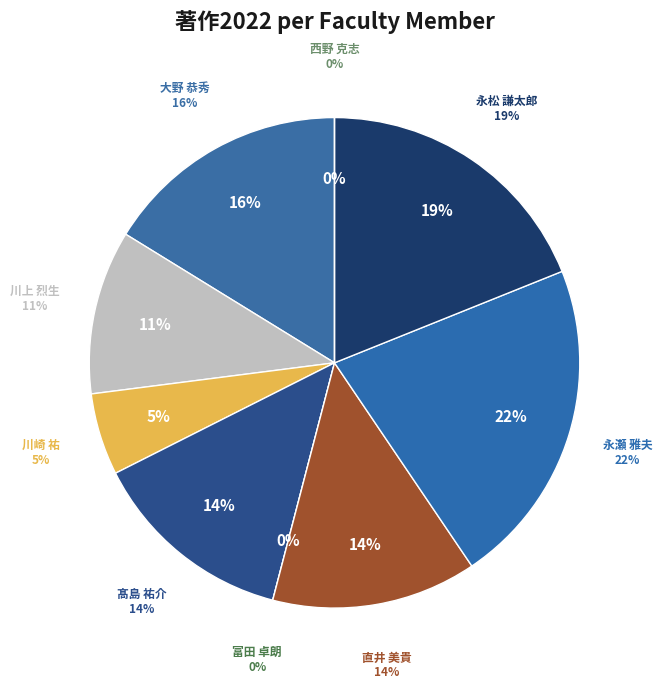

Is it true that 髙島 祐介 is 6% of the pie?

False